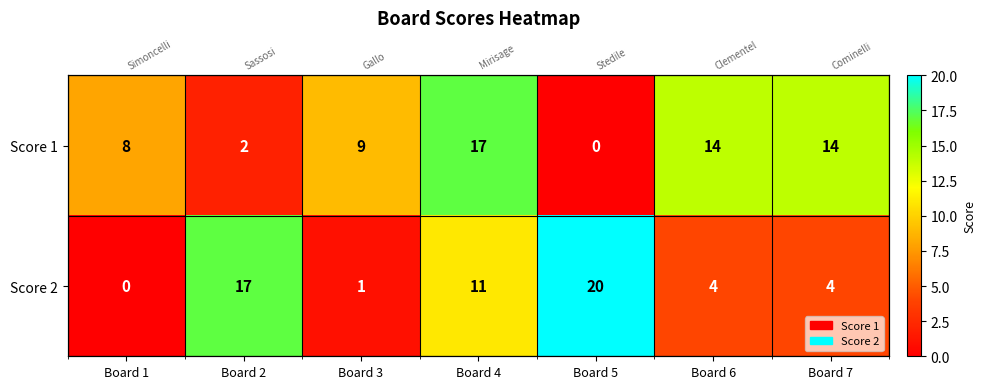

Which series has the widest spread of values?

Score 2